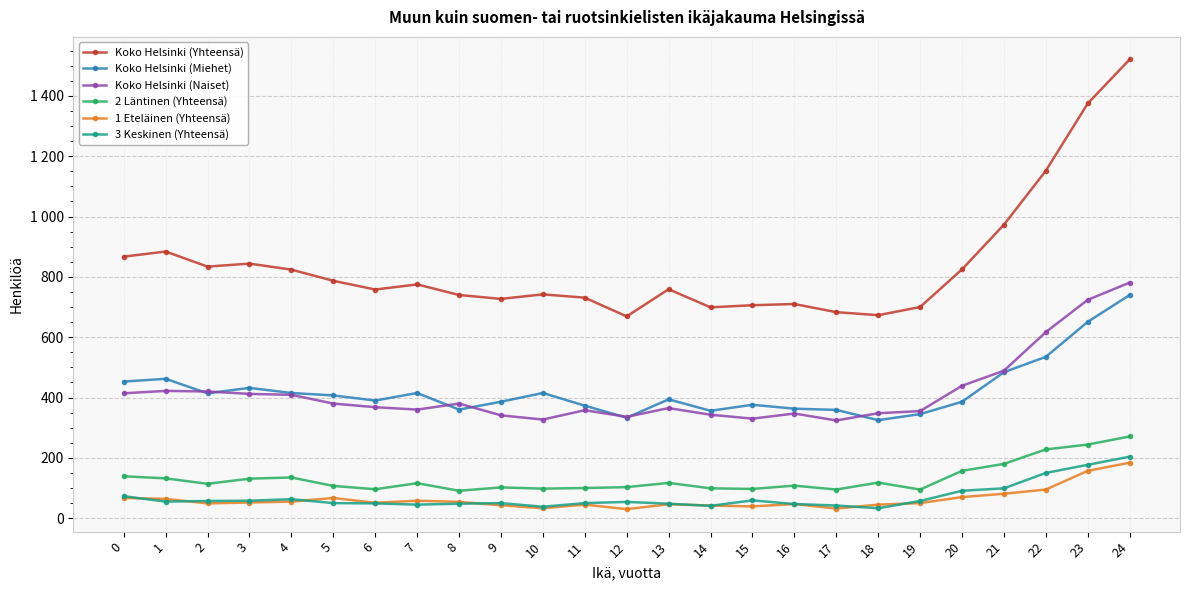

Rank the series by their maximum value, from lowest to highest.

1 Eteläinen (Yhteensä), 3 Keskinen (Yhteensä), 2 Läntinen (Yhteensä), Koko Helsinki (Miehet), Koko Helsinki (Naiset), Koko Helsinki (Yhteensä)